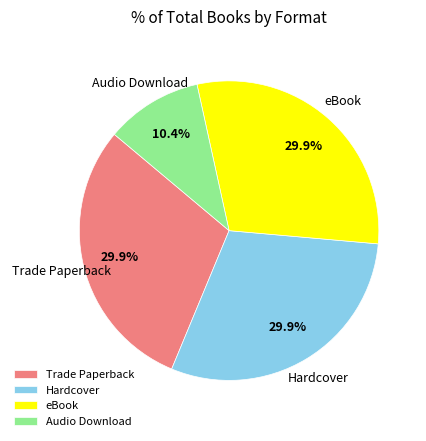

Which slice is the smallest?

Audio Download